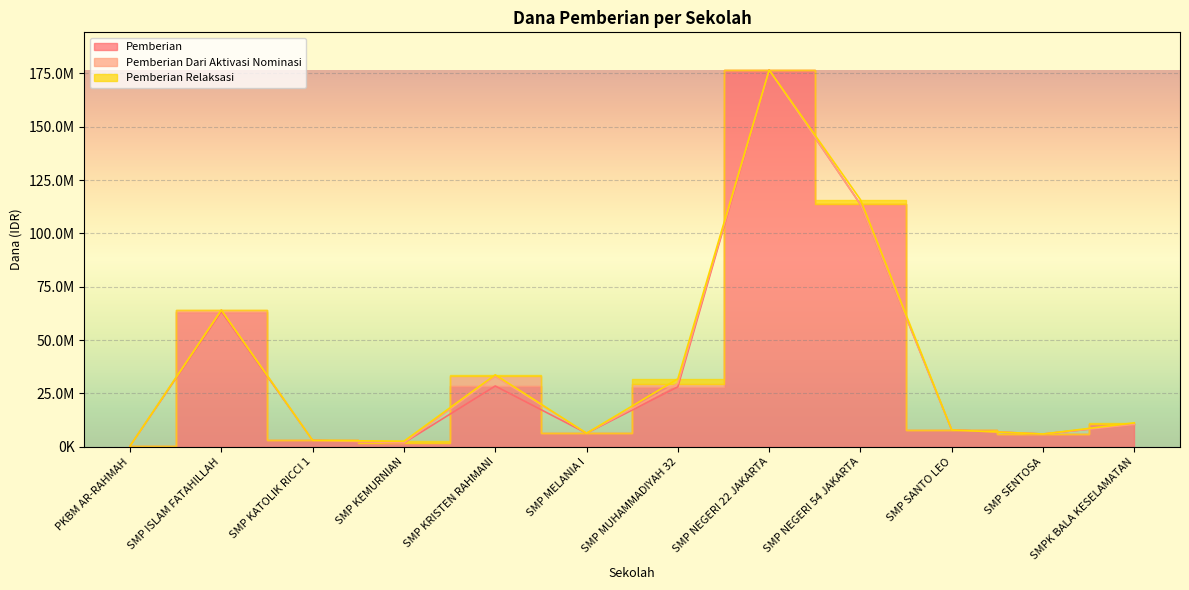

Where is Pemberian Dari Aktivasi Nominasi nearest to the value 2250000?

SMP MUHAMMADIYAH 32